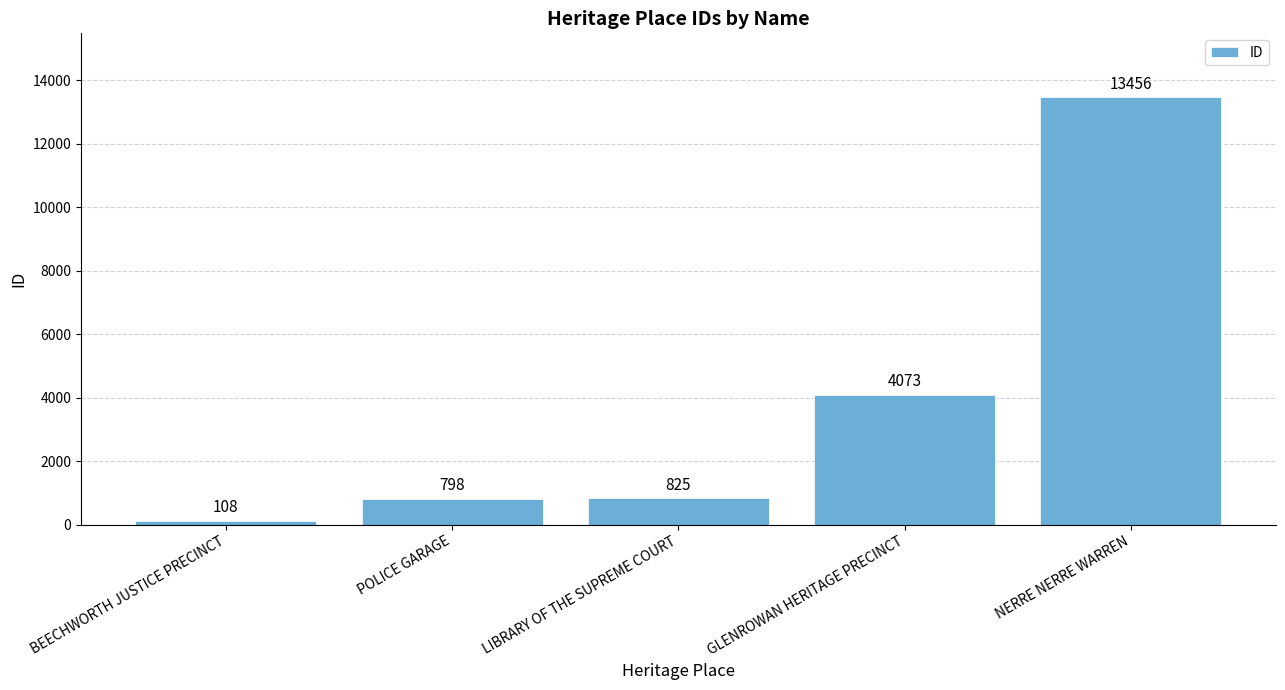

Rank the categories by value from lowest to highest.

BEECHWORTH JUSTICE PRECINCT, POLICE GARAGE, LIBRARY OF THE SUPREME COURT, GLENROWAN HERITAGE PRECINCT, NERRE NERRE WARREN